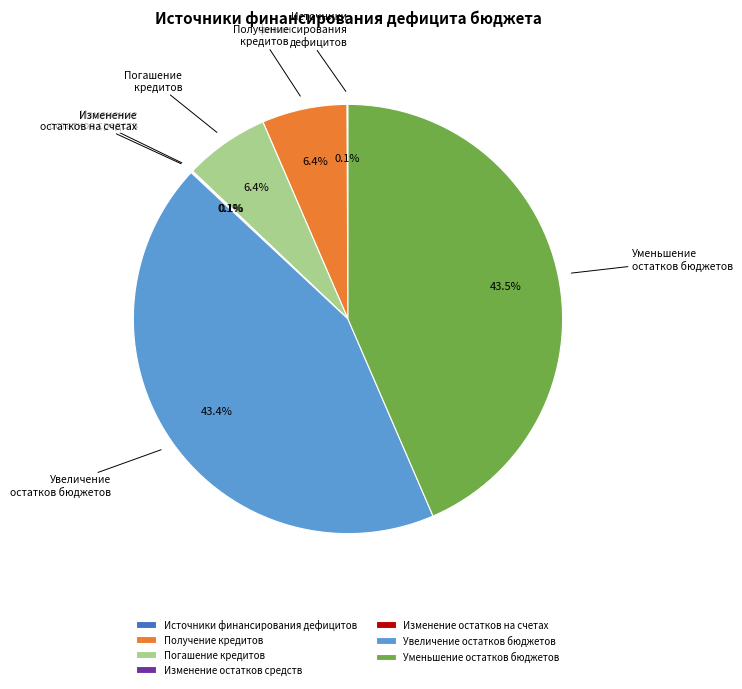

Do Уменьшение остатков бюджетов and Увеличение остатков бюджетов together represent more than half of the pie?

Yes